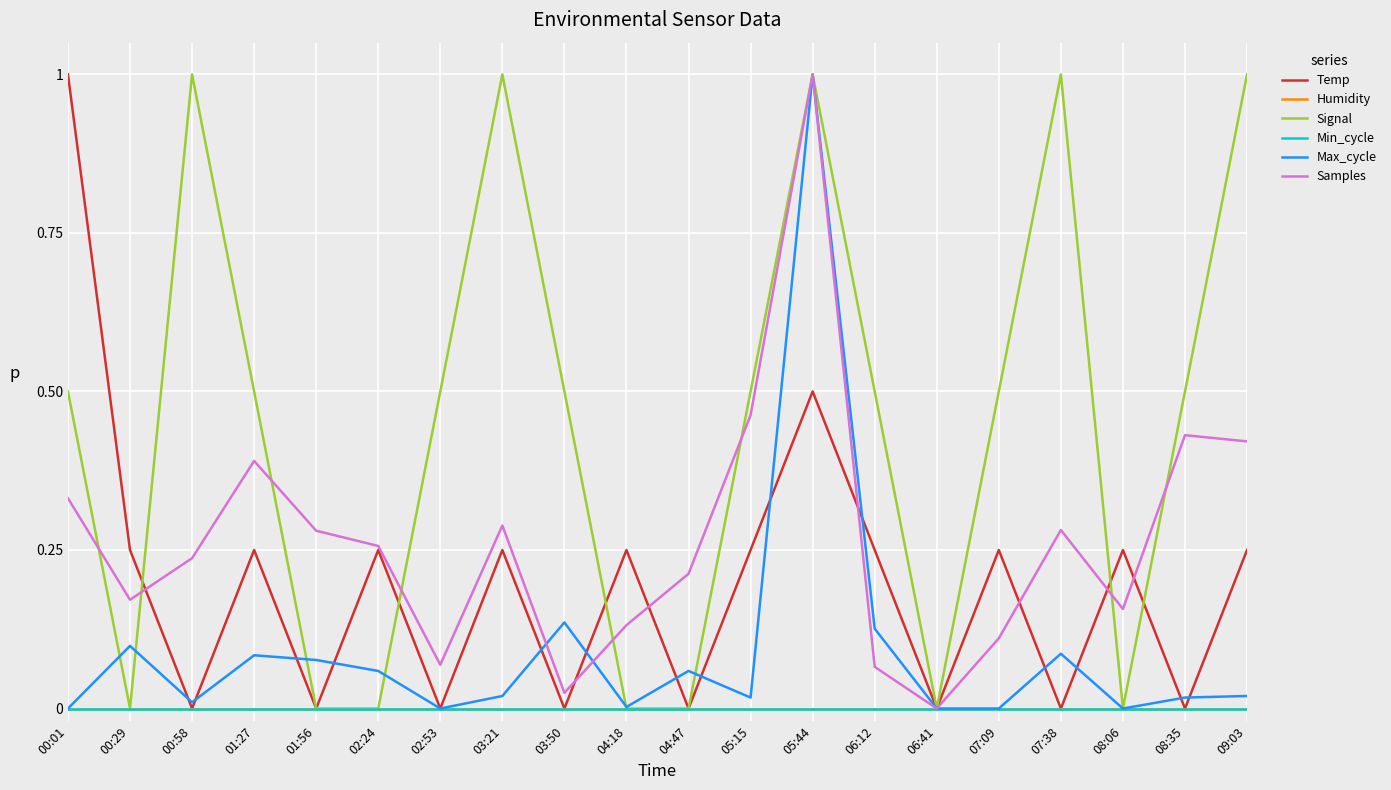

Does the chart have visible grid lines?

Yes